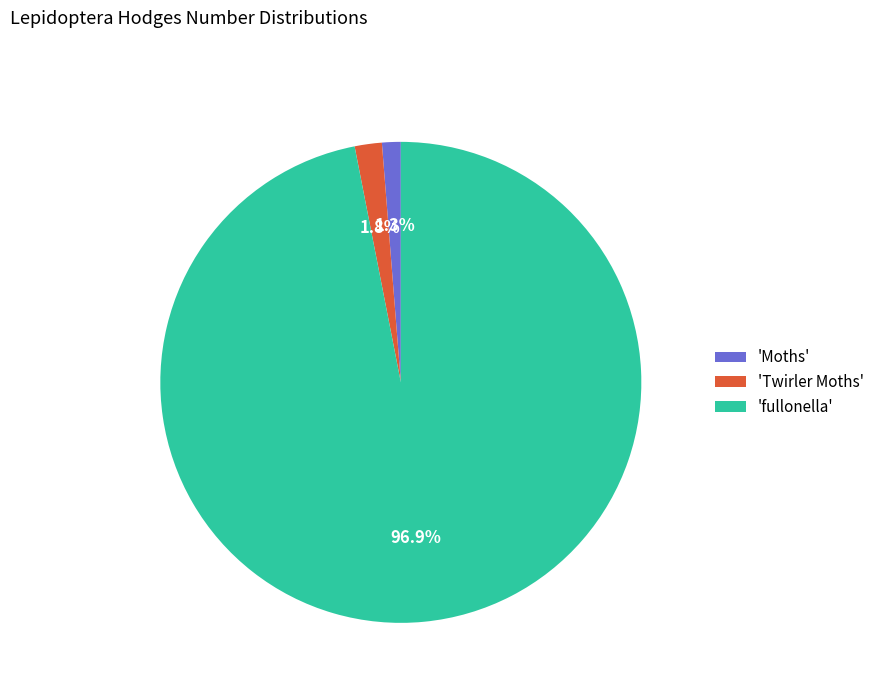

Count the number of slices in the pie.

3